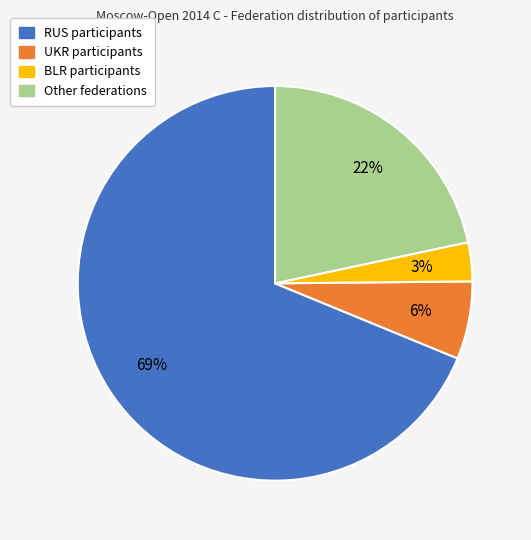

Do UKR and Other together represent more than half of the pie?

No